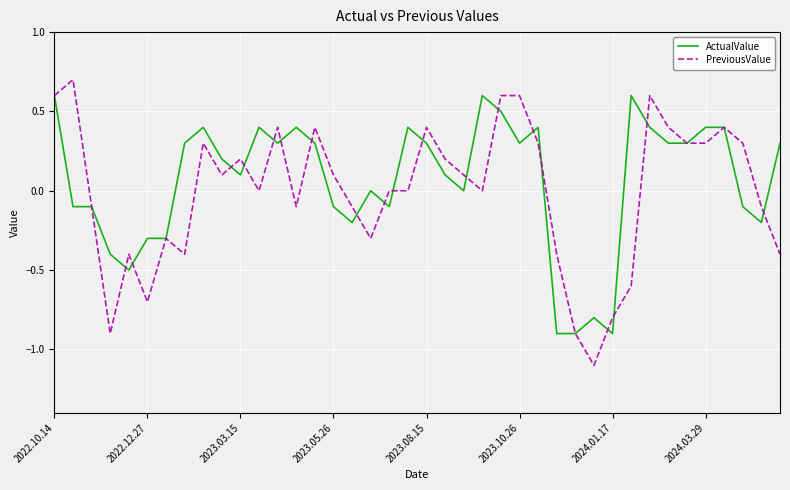

How many lines are shown in the chart?

2